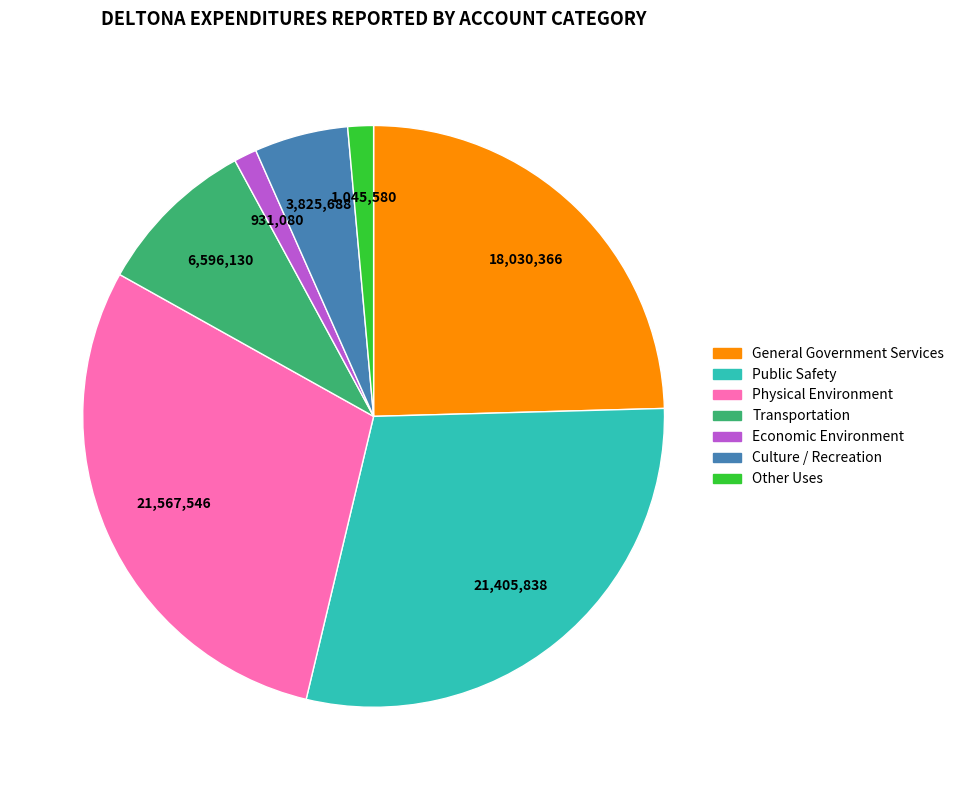

Which has a higher value, Culture / Recreation or General Government Services?

General Government Services